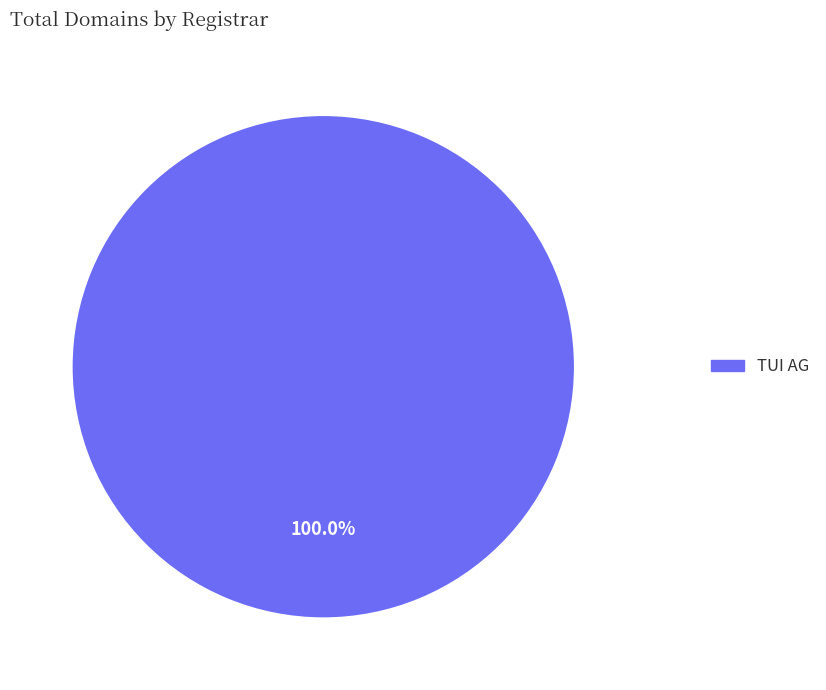

Is there a majority slice in this chart?

Yes